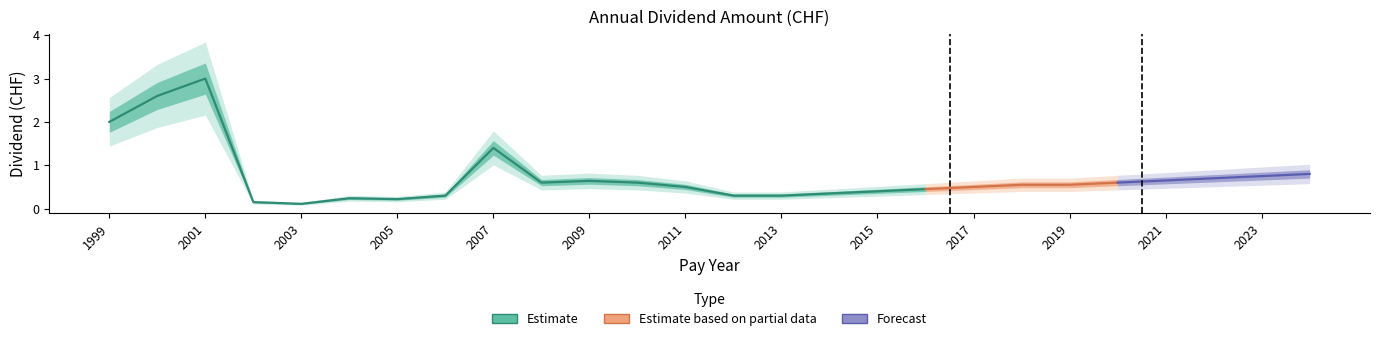

Reading left to right, extract all data points from this chart.

1999=2.0	2000=2.6	2001=3.0	2002=0.1	2003=0.1	2004=0.2	2005=0.2	2006=0.3	2007=1.4	2008=0.6	2009=0.6	2010=0.6	2011=0.5	2012=0.3	2013=0.3	2014=0.3	2015=0.4	2016=0.5	2017=0.5	2018=0.6	2019=0.6	2020=0.6	2021=0.7	2022=0.7	2023=0.8	2024=0.8